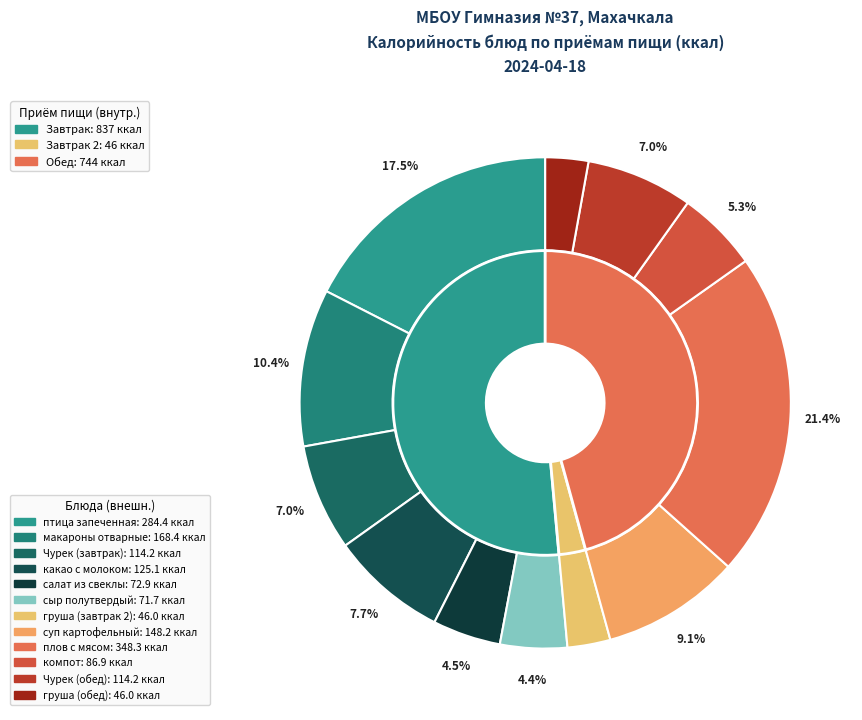

Is there a majority slice in this chart?

No